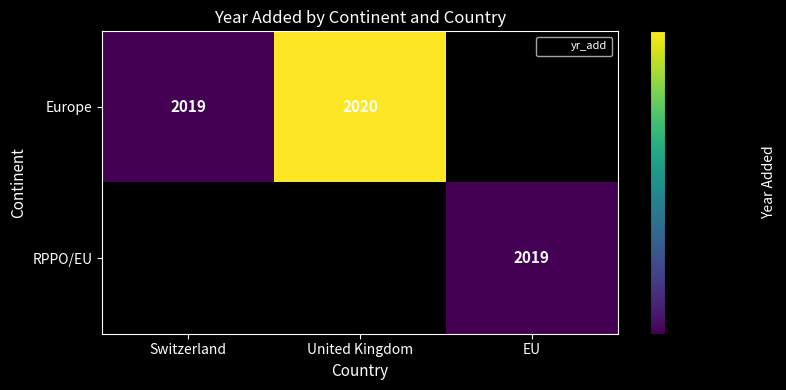

What is the maximum value shown in the chart?

2020.0